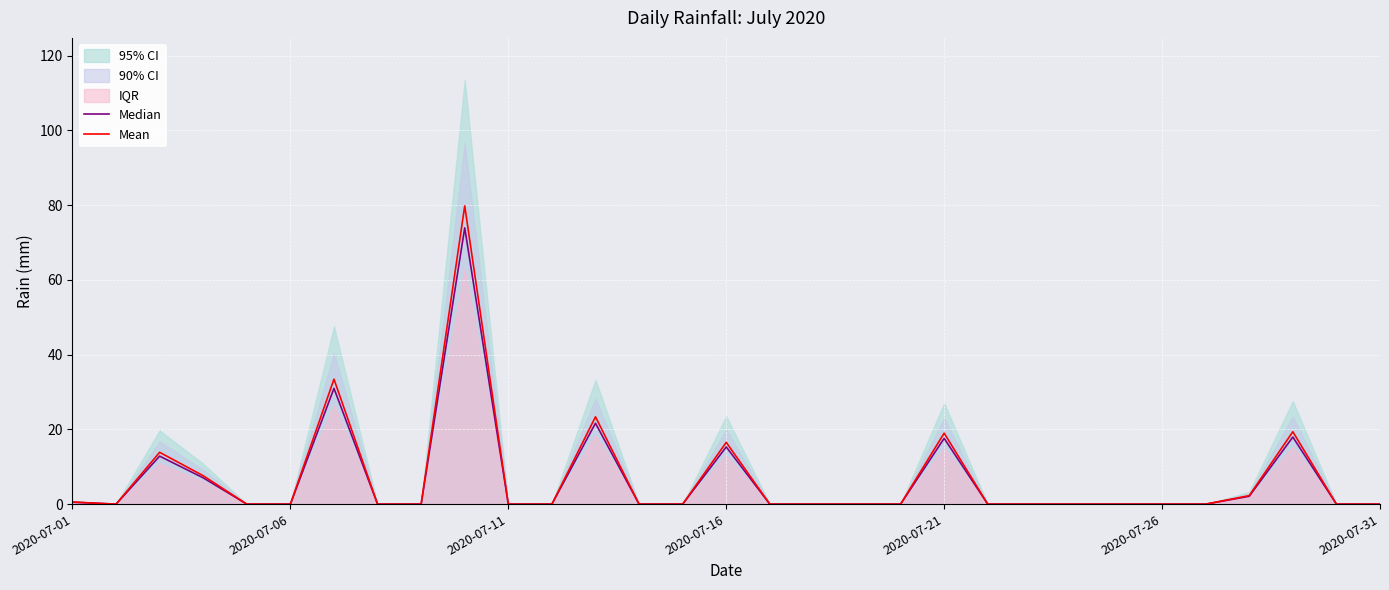

What is the maximum value for Mean?

79.8